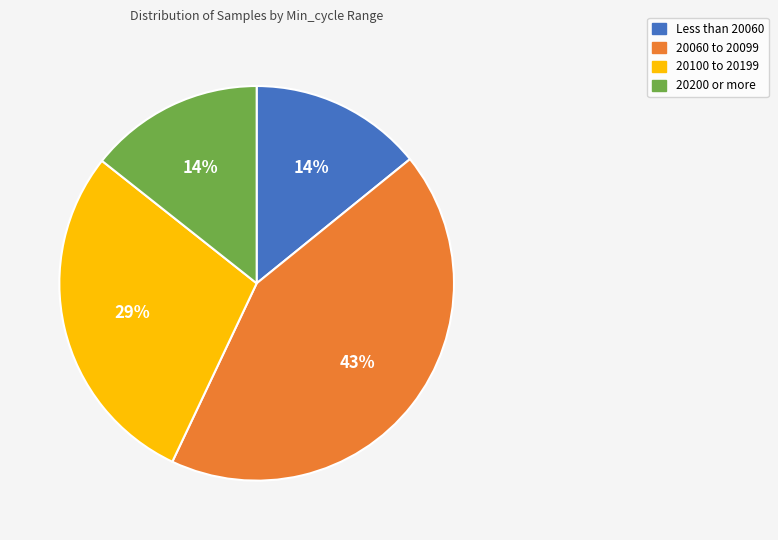

Is there a majority slice in this chart?

No